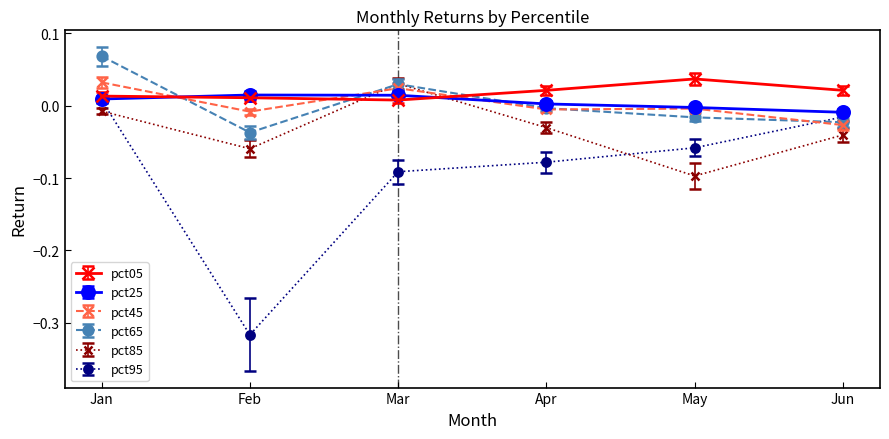

Rank the categories by pct85 value from lowest to highest.

May, Feb, Jun, Apr, Jan, Mar